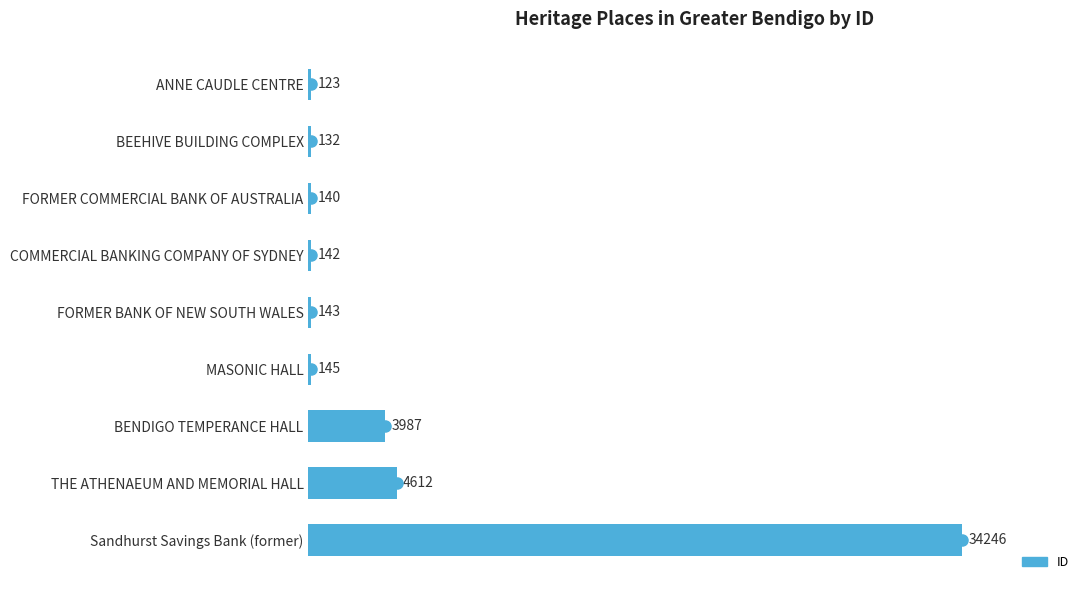

Which has a higher value, FORMER COMMERCIAL BANK OF AUSTRALIA or BENDIGO TEMPERANCE HALL?

BENDIGO TEMPERANCE HALL